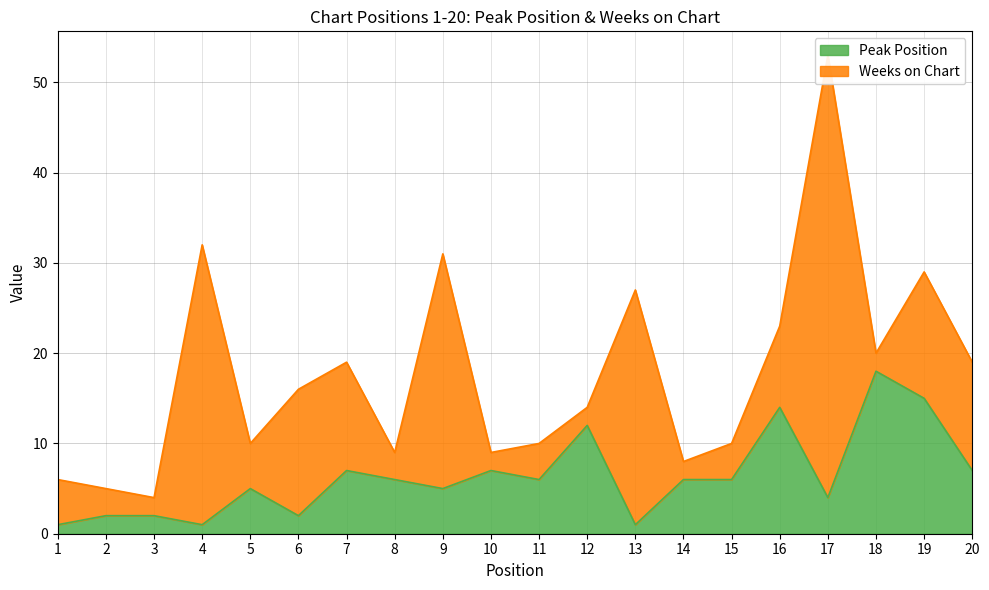

True or false: Peak Position has a value of 4 at 17.

True